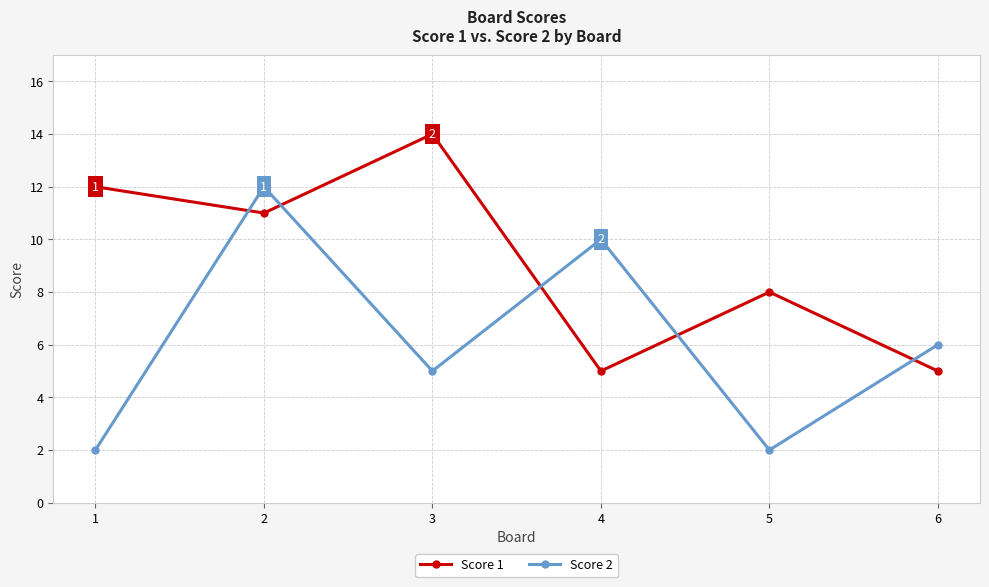

What is the minimum value shown in the chart?

2